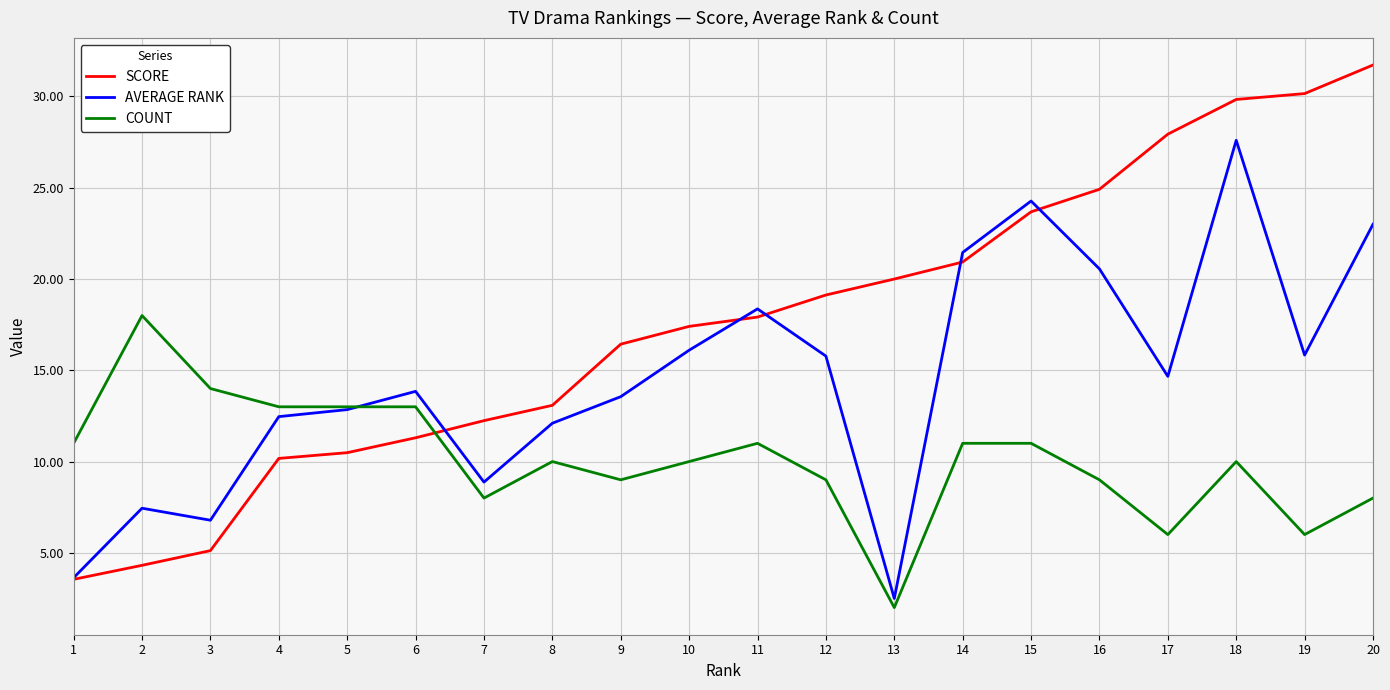

List the series in order of their overall mean, lowest first.

COUNT, AVERAGE RANK, SCORE